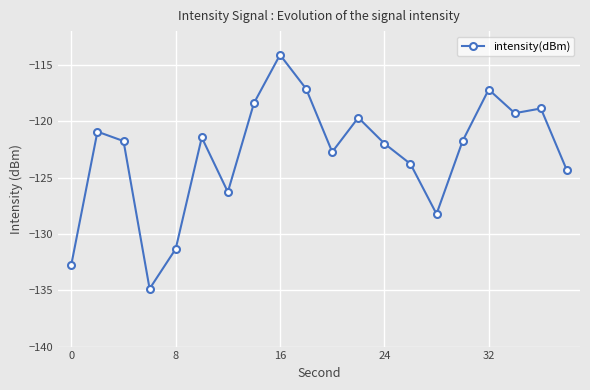

What is the difference between the second highest and second lowest values?

15.6